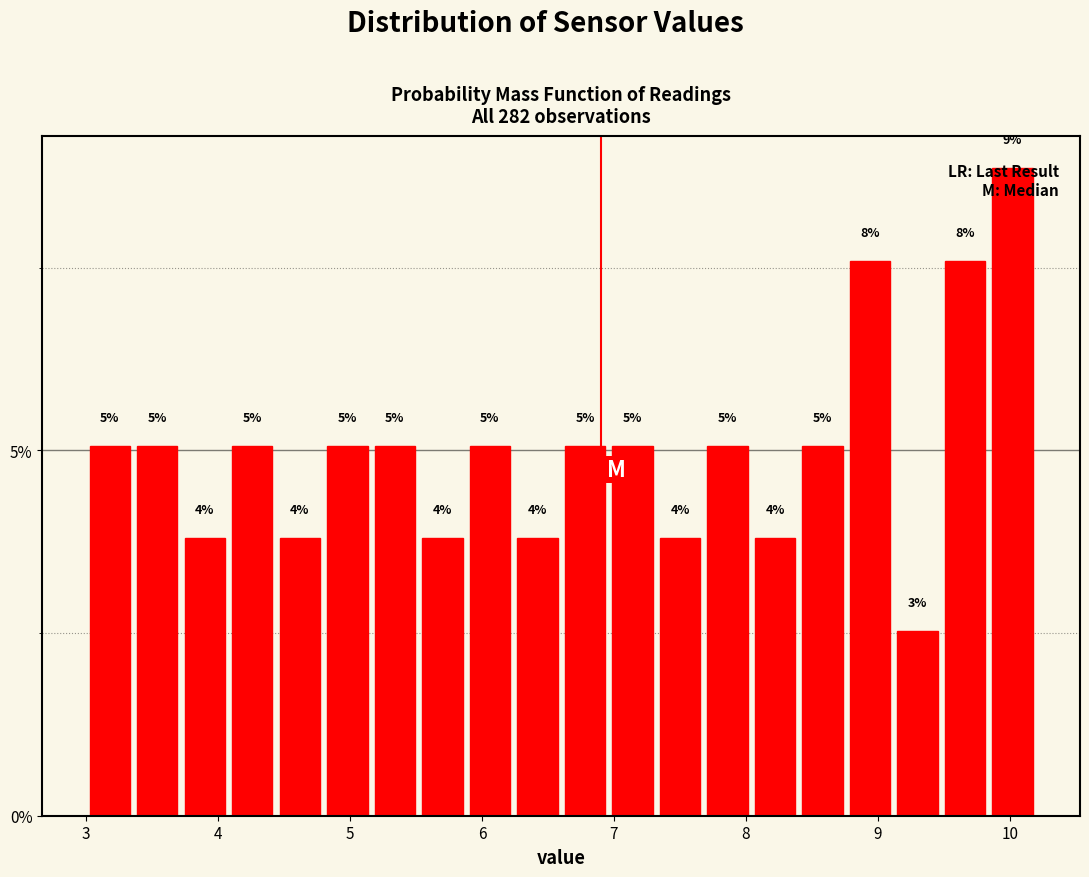

Read against the x-axis, roughly where is the centre of the tallest bar?

10.0